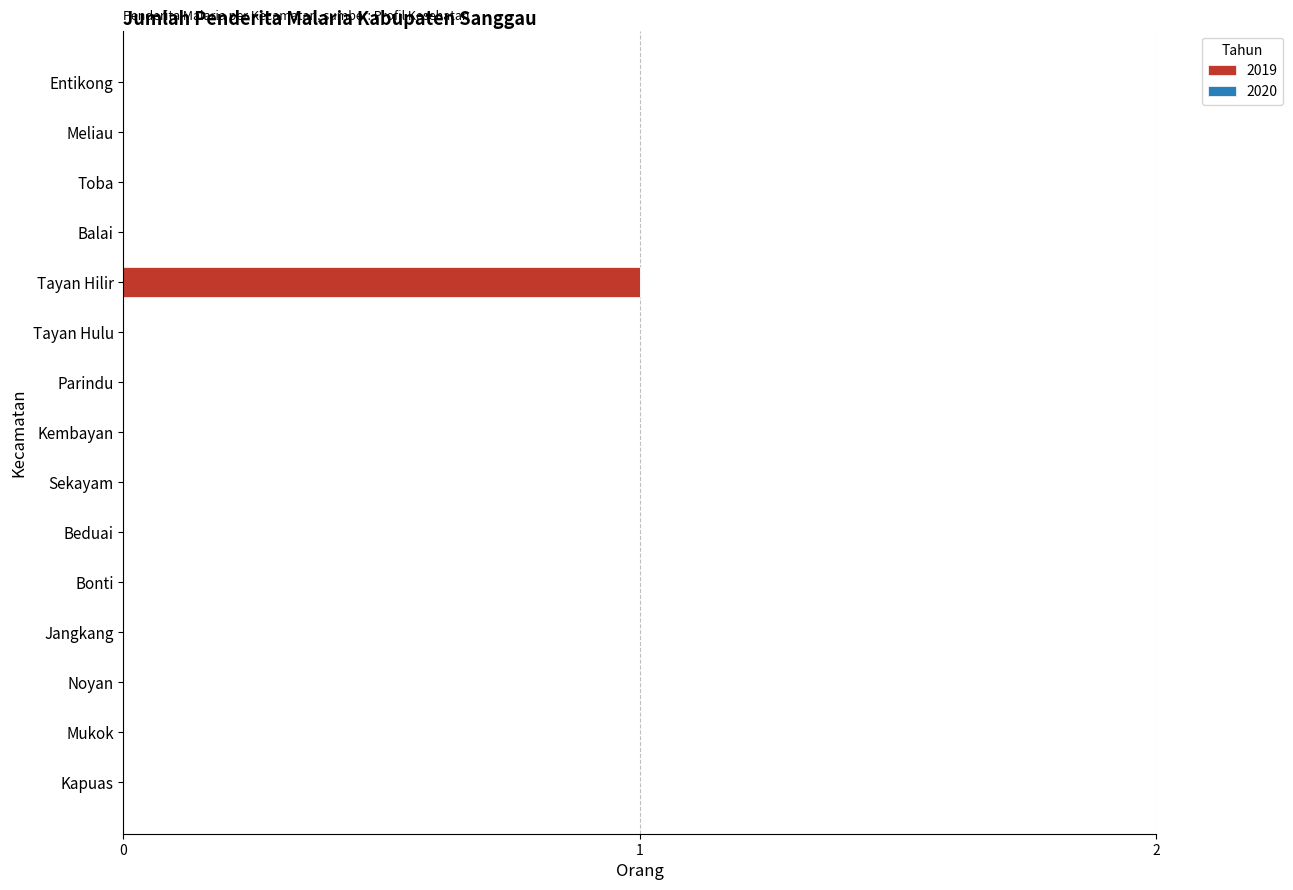

Is it true that the value at Balai is 0?

True